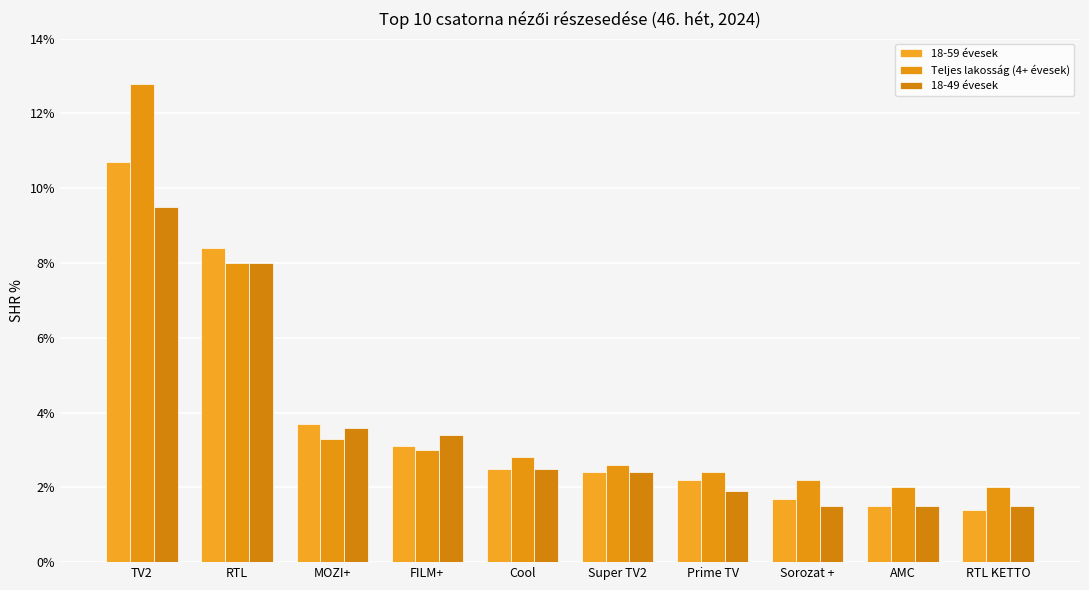

At which label is 18-59 évesek closest to 6?

MOZI+